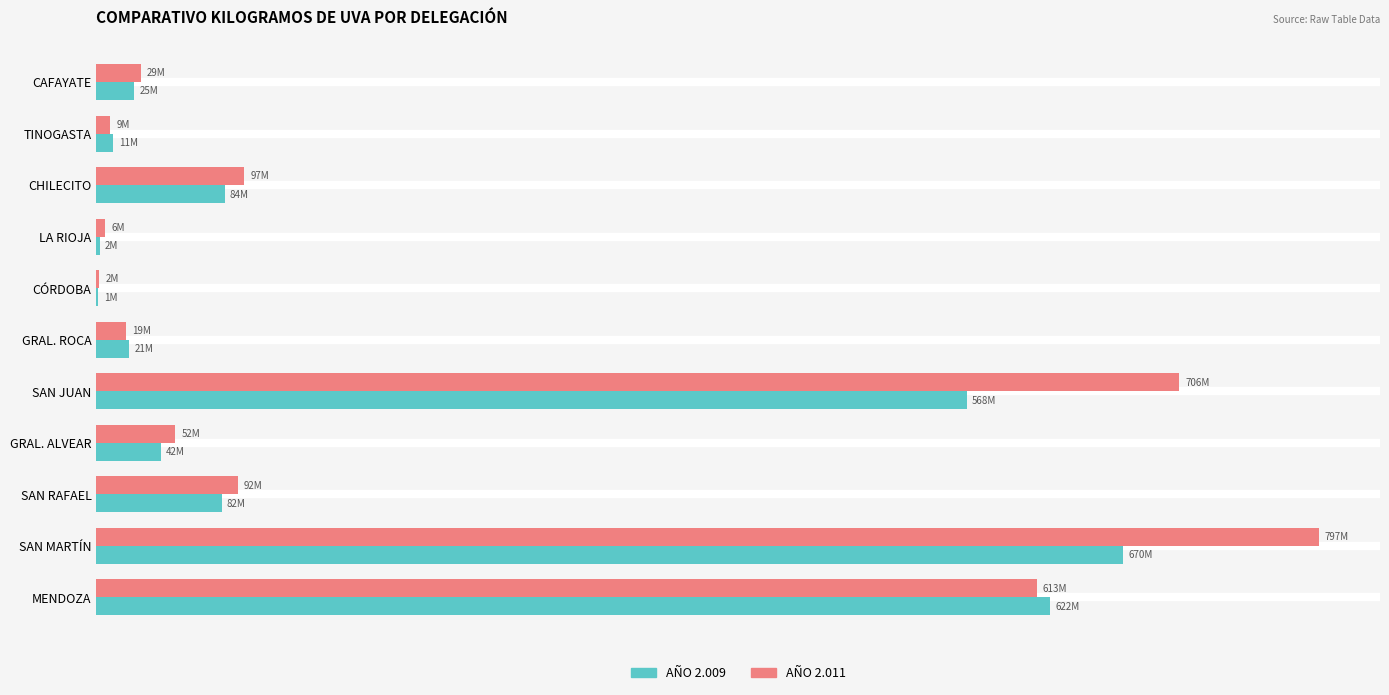

What are all the series names shown in the legend?

AÑO 2.009, AÑO 2.011